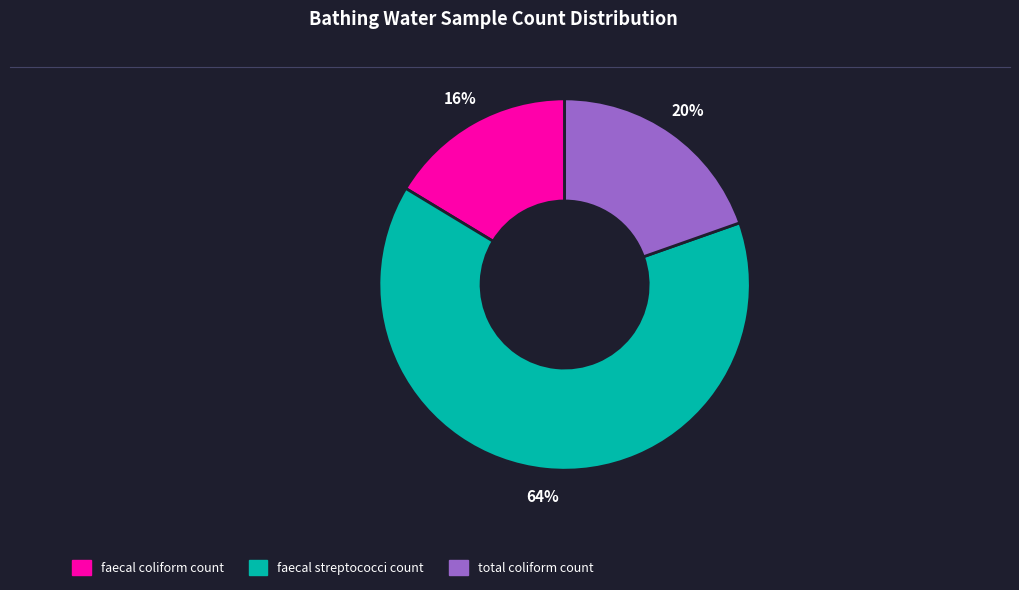

Which category has the smallest portion of the pie?

faecal coliform count